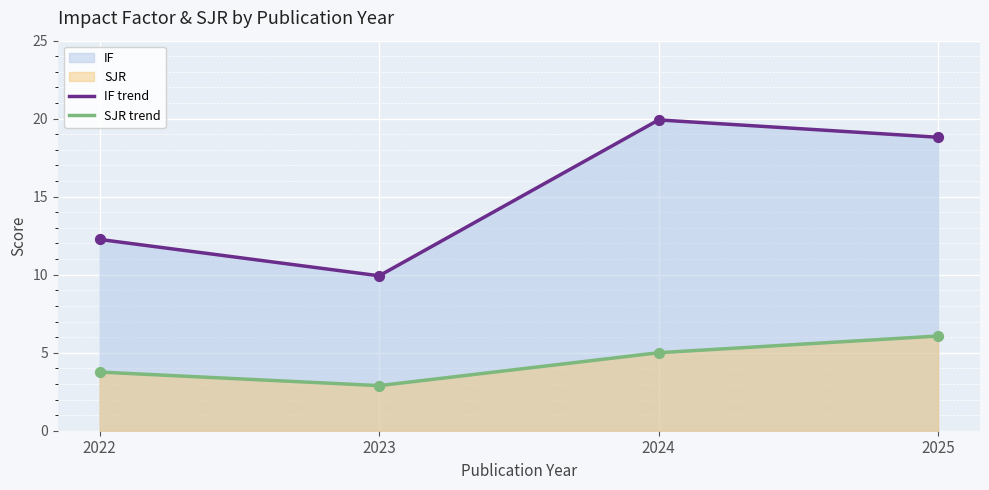

Is the value of SJR trend at 2022 greater than the value of IF trend at 2025?

No